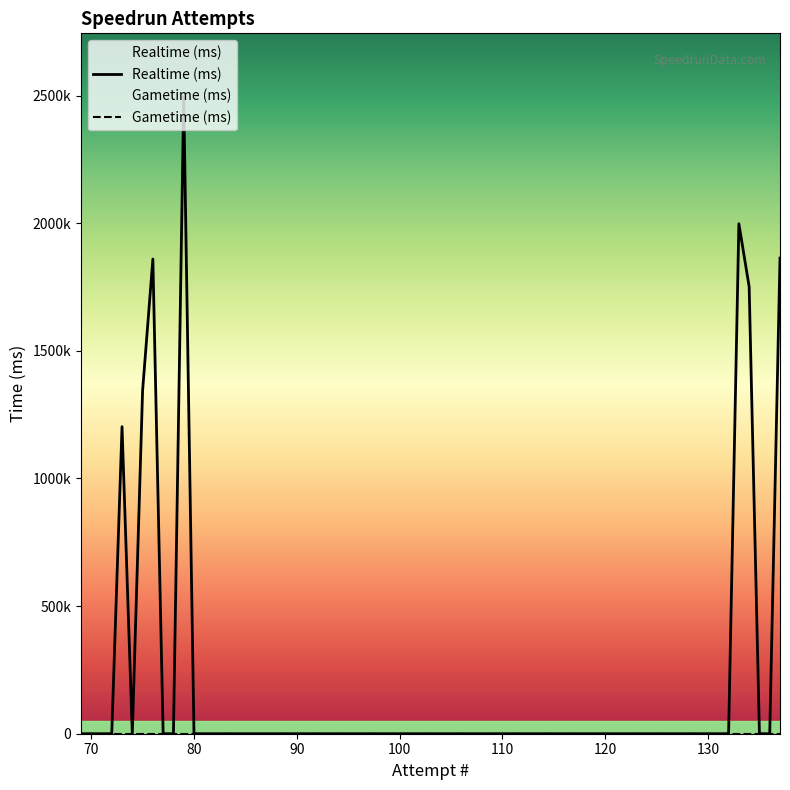

At which category is the sum across all series the highest?

79